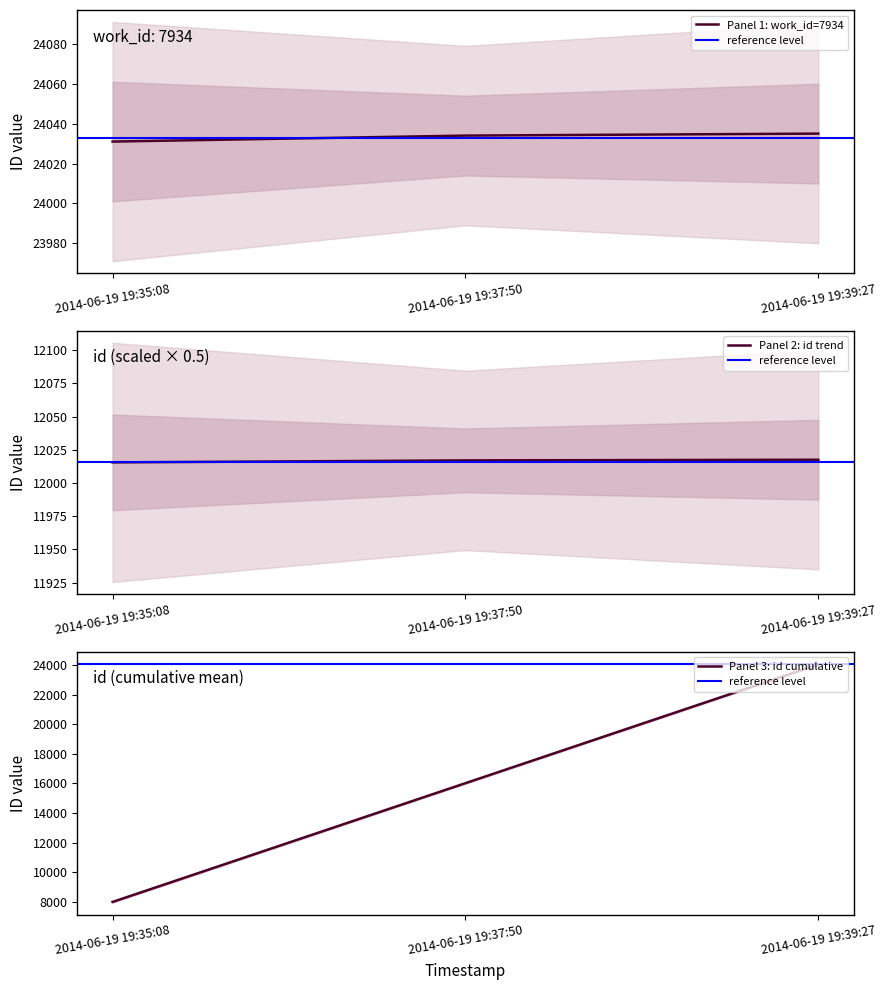

Rank the categories by value from highest to lowest.

2014-06-19 19:39:27, 2014-06-19 19:37:50, 2014-06-19 19:35:08